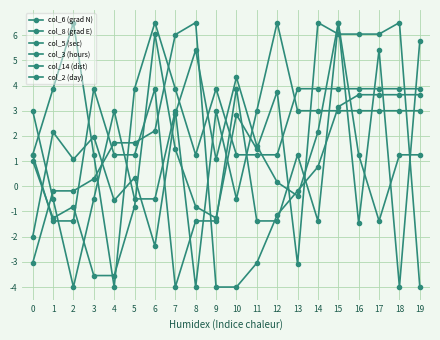

How many data points in col_6 (grad N) are less than 3?

7